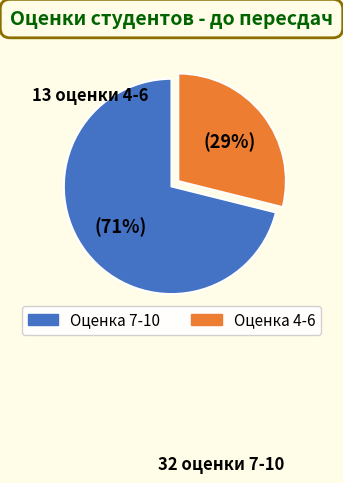

Is there a majority slice in this chart?

Yes